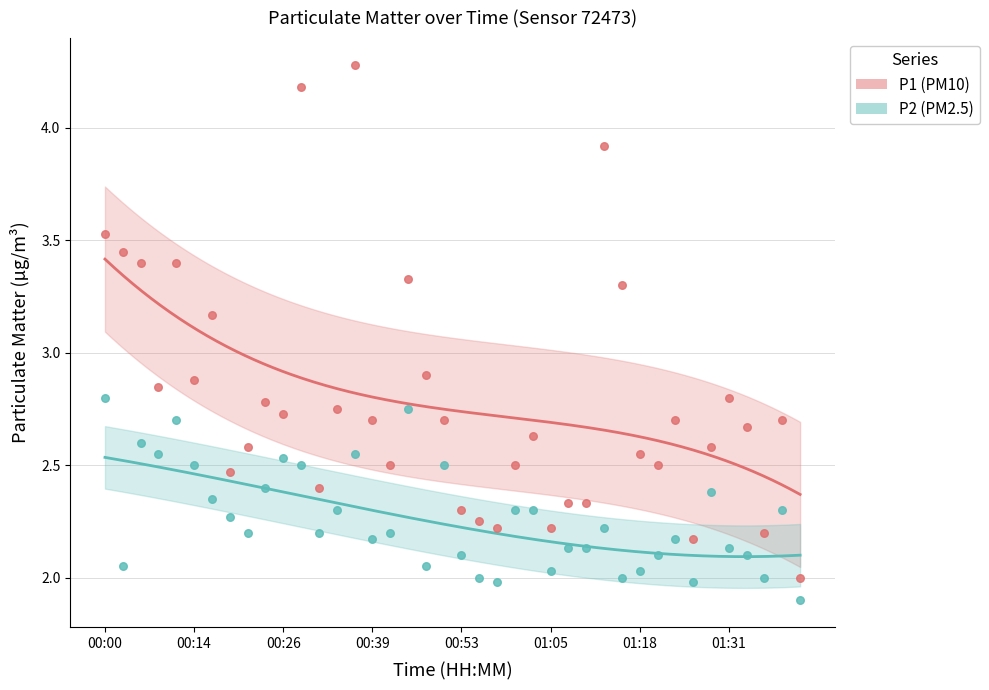

Which series contains the lowest Y value?

P2